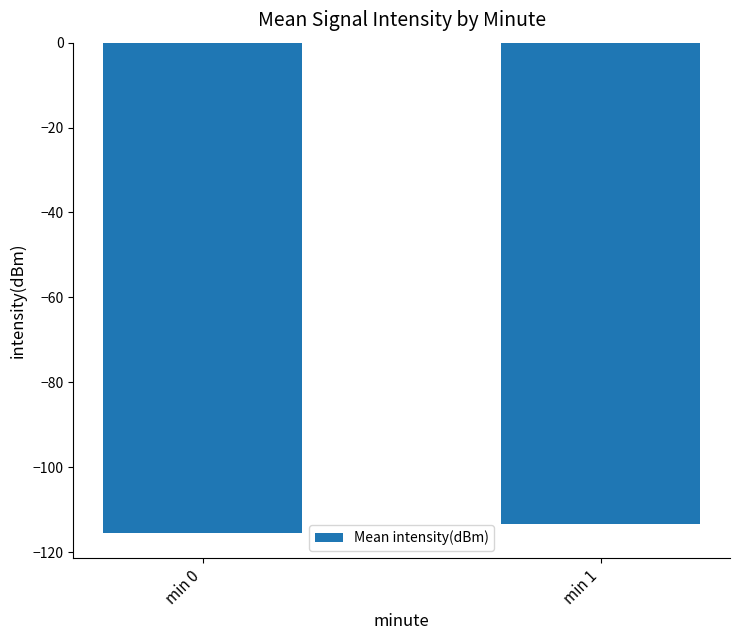

Does the chart contain any negative values?

Yes